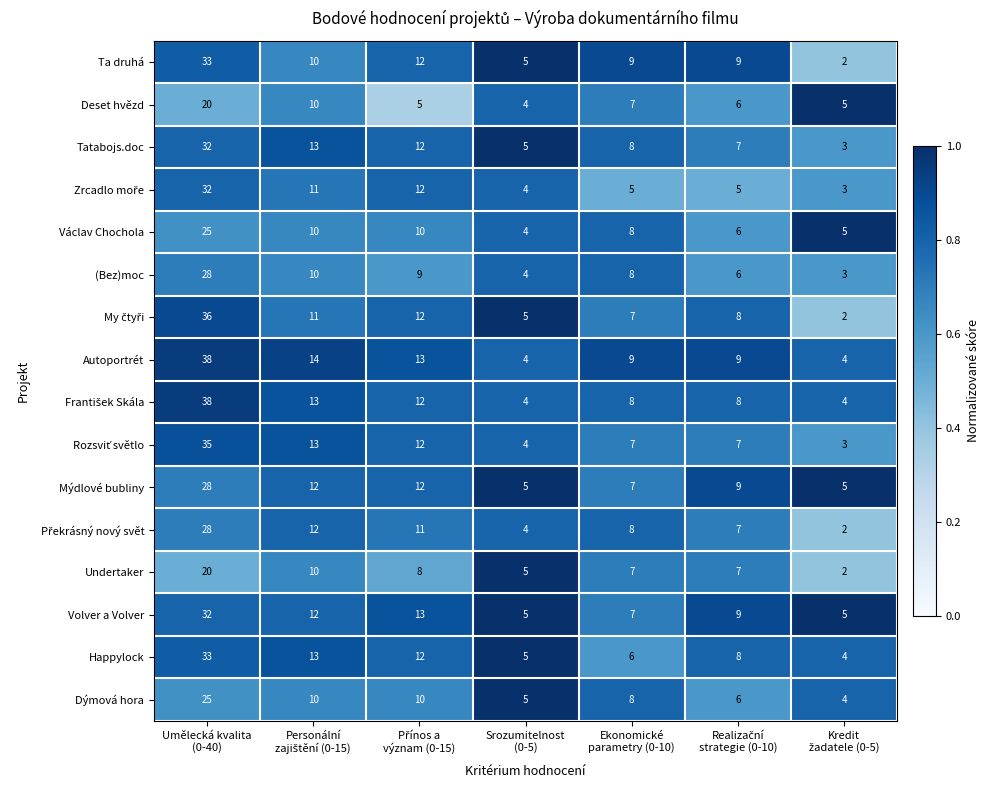

What is the average value of the Happylock series?

12